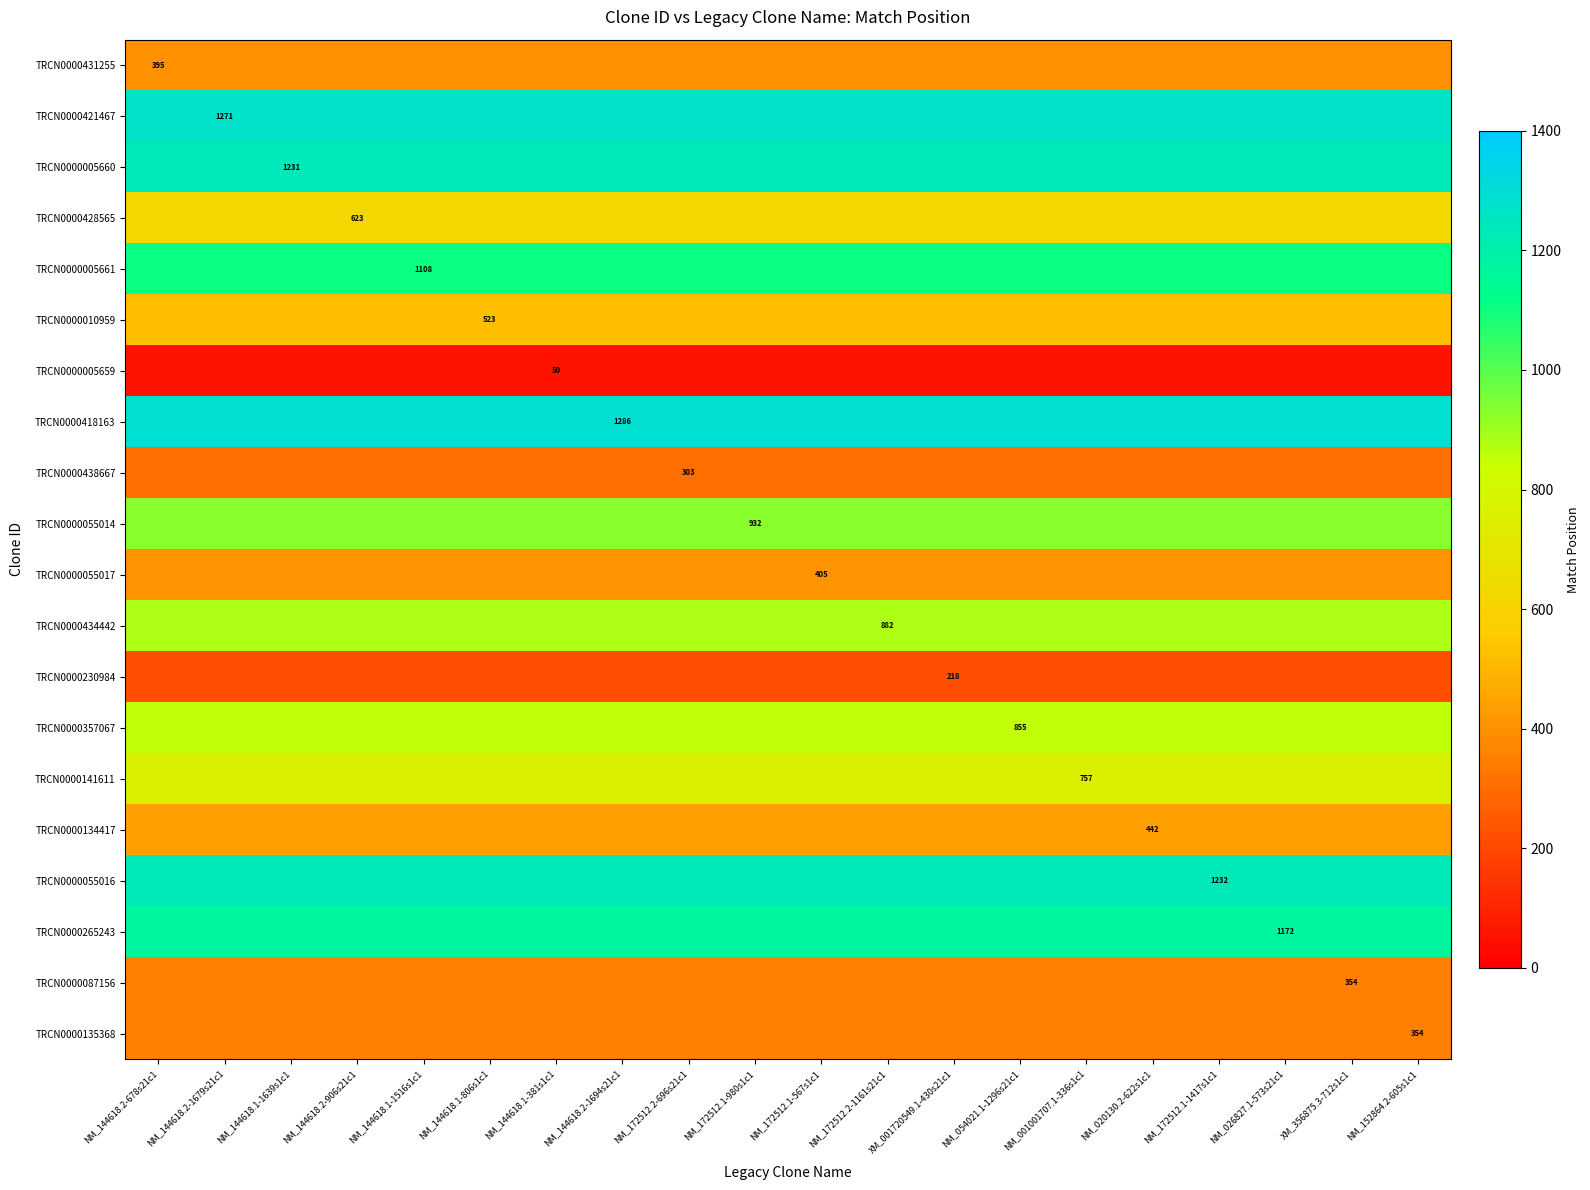

At which label is TRCN0000010959 closest to 523?

NM_144618.2-678s21c1